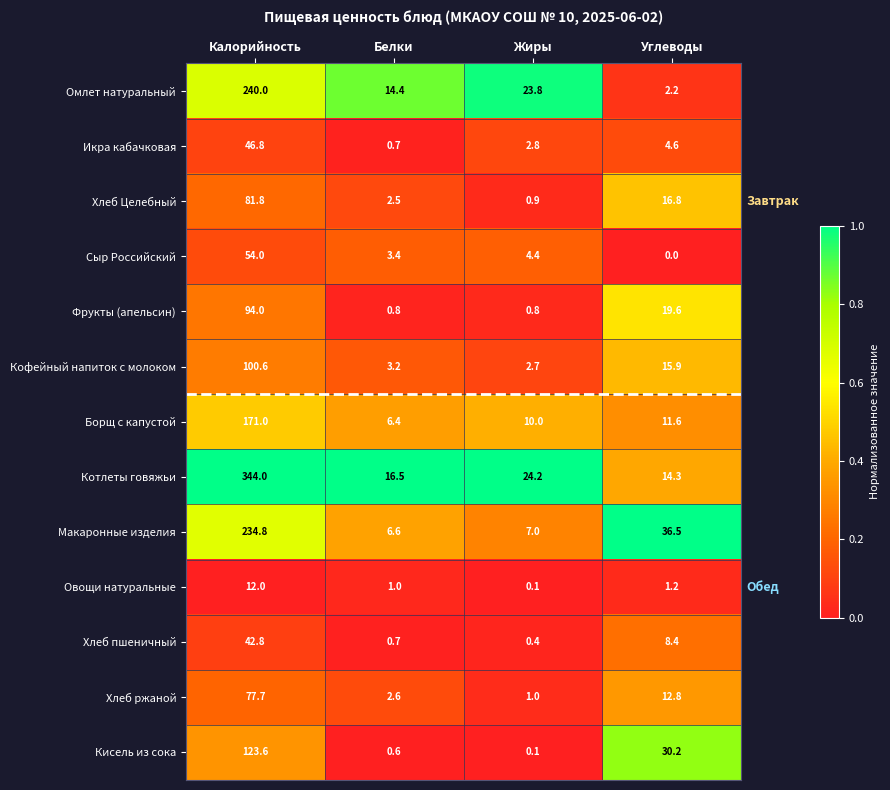

Which series has the largest range (max minus min)?

Котлеты говяжьи